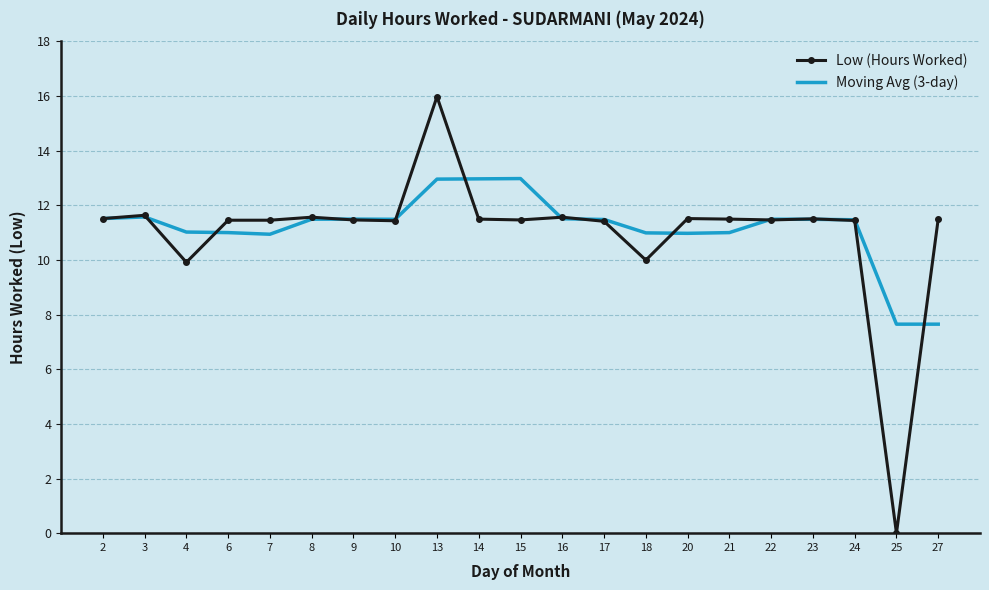

The Moving Avg (3-day) series shows 11.0 at 21. True or false?

True